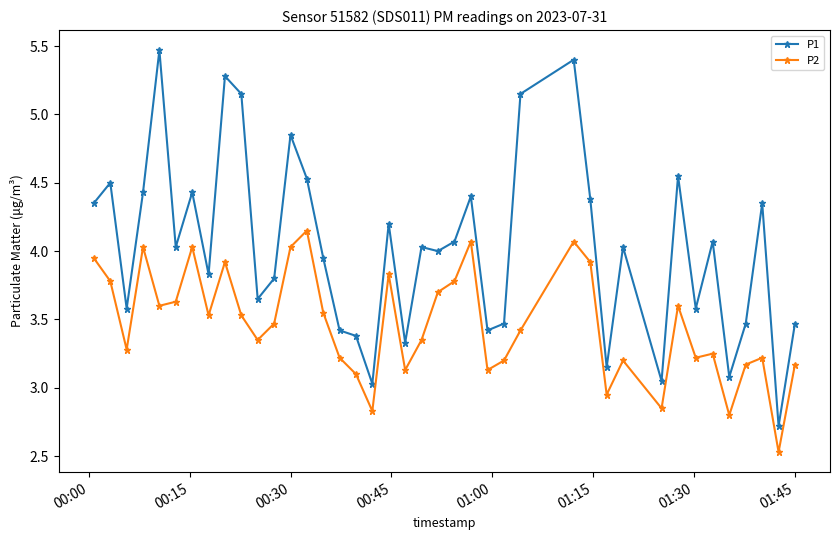

Rank the series by their average value, from highest to lowest.

P1, P2